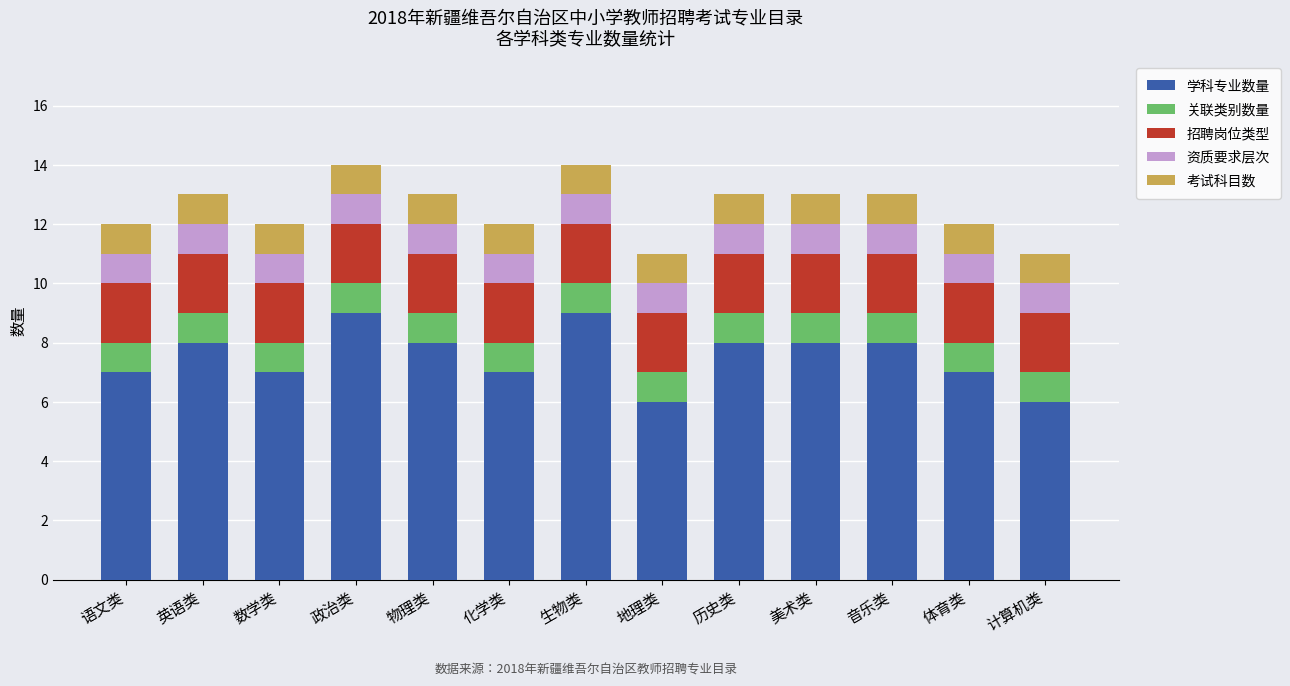

How many series are shown in this chart?

5